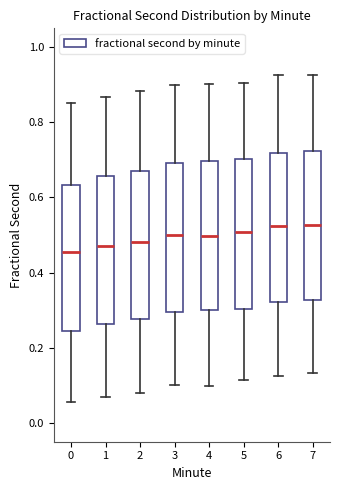

Reading left to right, read every box against the y-axis: the position of its median line, the range the box covers, and the ends of its whiskers. The values are not printed on the chart, so give them approximately, as read against the axis.

0: median 0.46, box 0.24 to 0.64, whiskers 0.06 to 0.86
1: median 0.48, box 0.26 to 0.66, whiskers 0.06 to 0.86
2: median 0.48, box 0.28 to 0.68, whiskers 0.08 to 0.88
3: median 0.50, box 0.30 to 0.70, whiskers 0.10 to 0.90
4: median 0.50, box 0.30 to 0.70, whiskers 0.10 to 0.90
5: median 0.50, box 0.30 to 0.70, whiskers 0.12 to 0.90
6: median 0.52, box 0.32 to 0.72, whiskers 0.12 to 0.92
7: median 0.52, box 0.32 to 0.72, whiskers 0.14 to 0.92